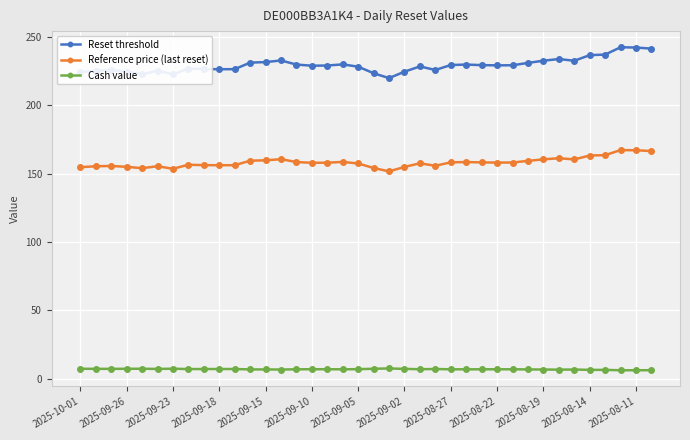

Which series has the largest range (max minus min)?

Reset threshold